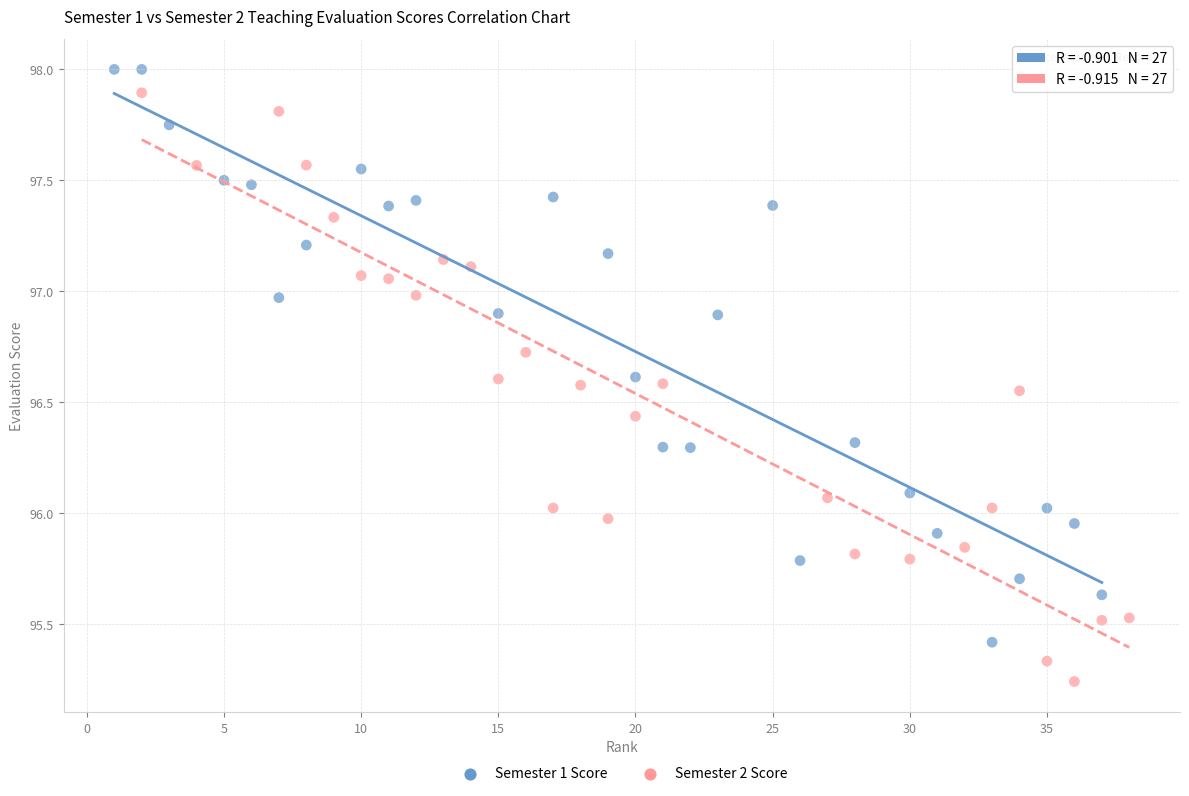

Which series contains the highest Y value?

Semester 1 Score